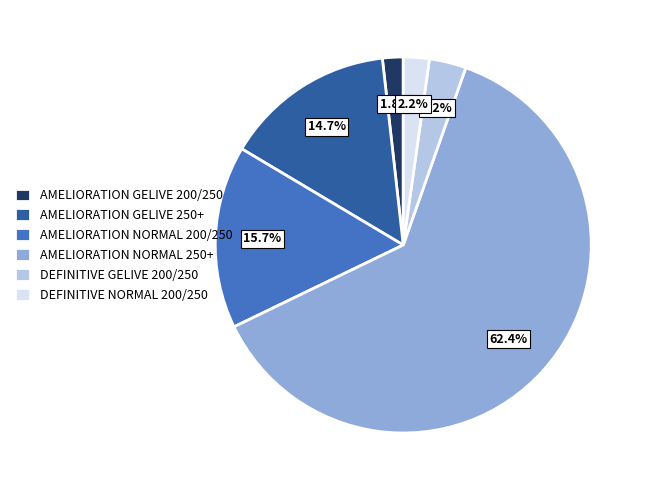

Which has a higher value, AMELIORATION GELIVE 200/250 or AMELIORATION NORMAL 250+?

AMELIORATION NORMAL 250+